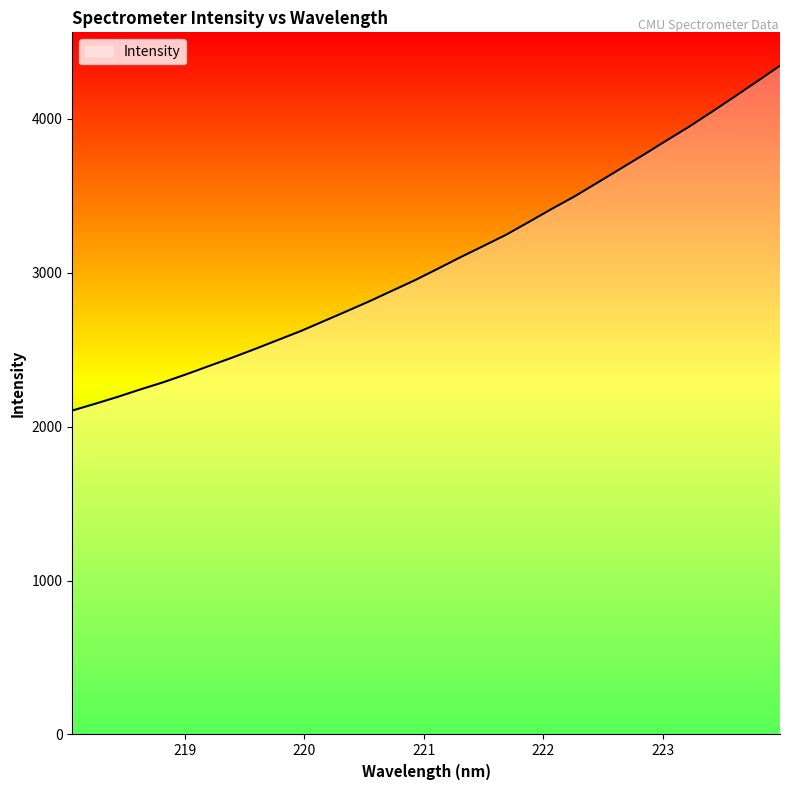

What is the average value?

3073.3